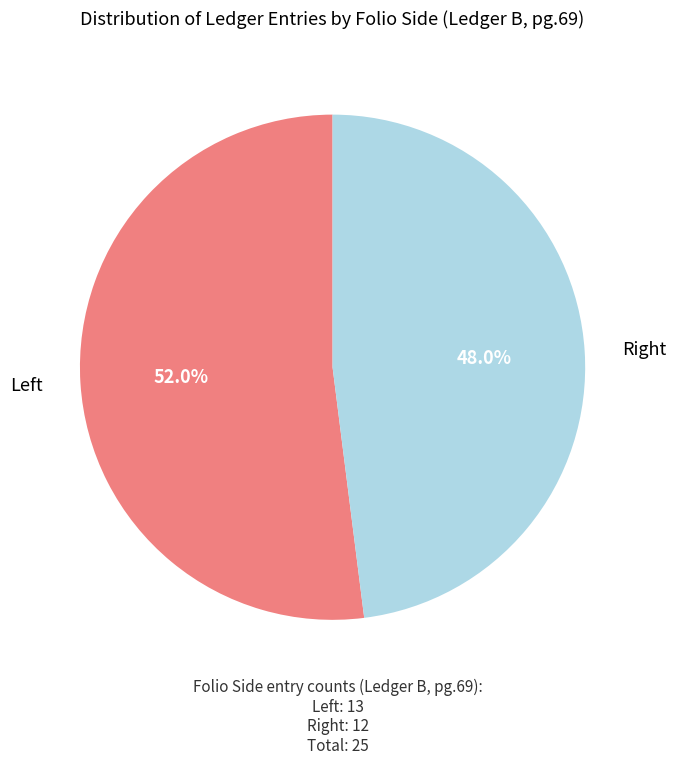

How many slices are in this pie chart?

2